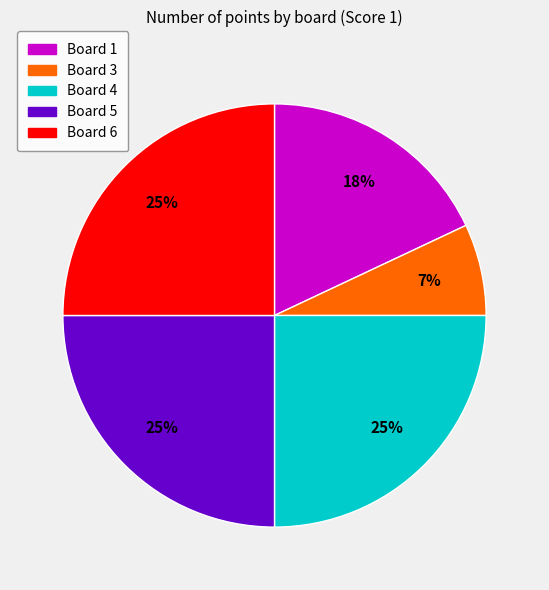

Is there any slice that represents more than half of the pie?

No